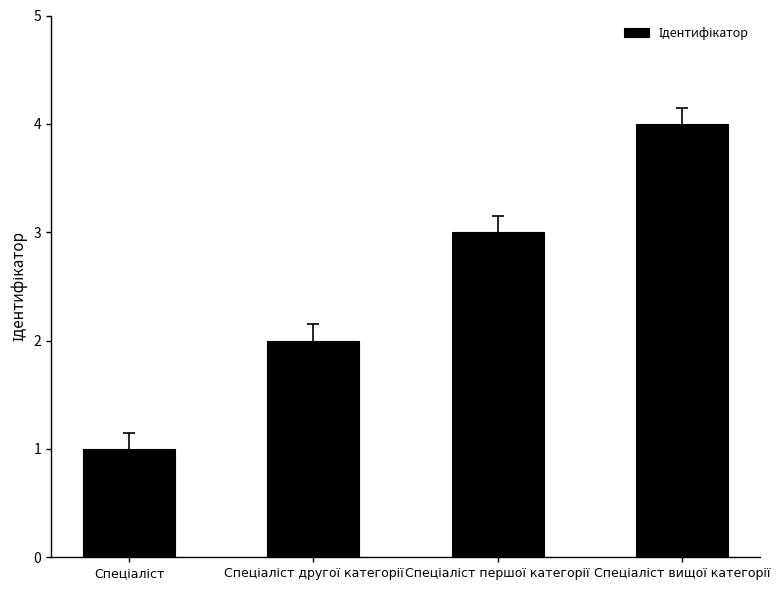

How many categories are shown in the chart?

4